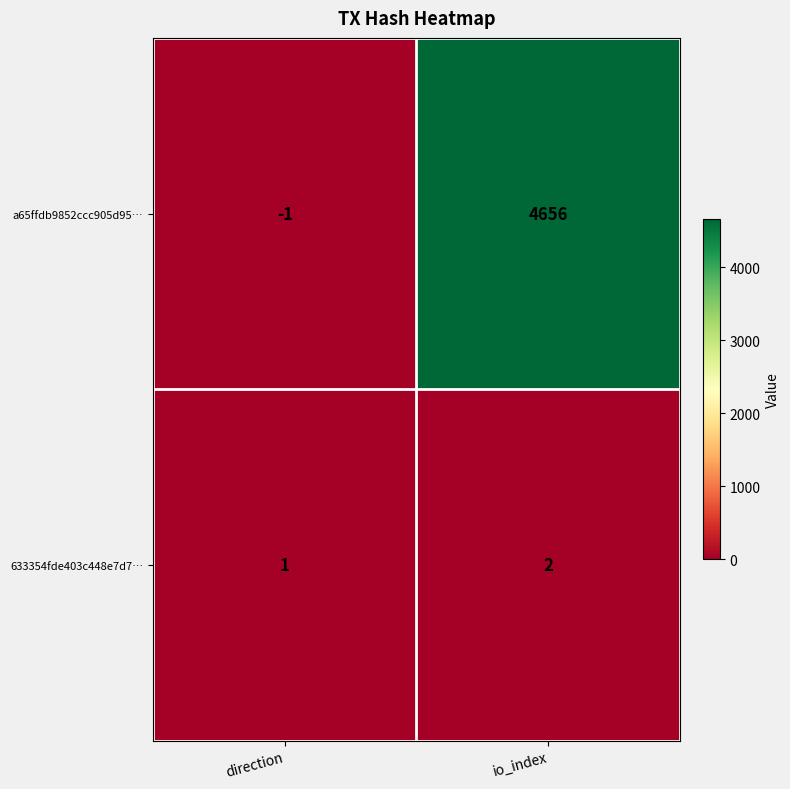

How many values in the a65ffdb9852ccc905d95… series are below 4656?

1